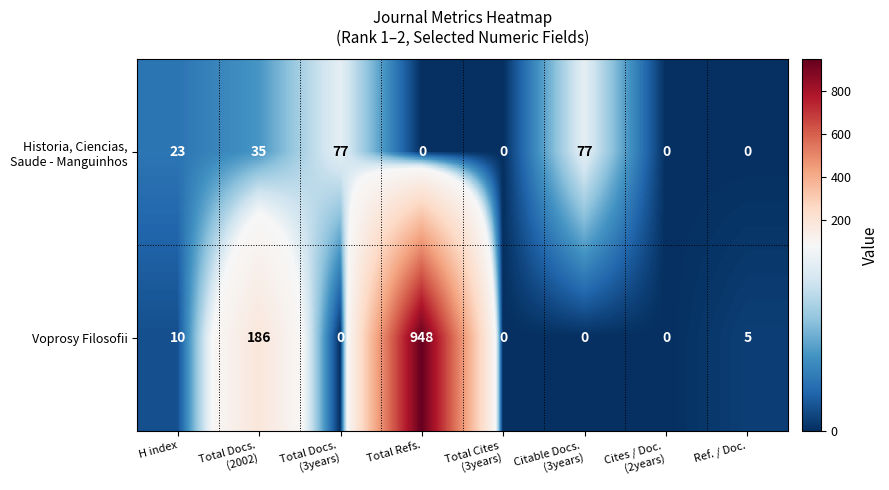

What is the maximum value shown in the chart?

948